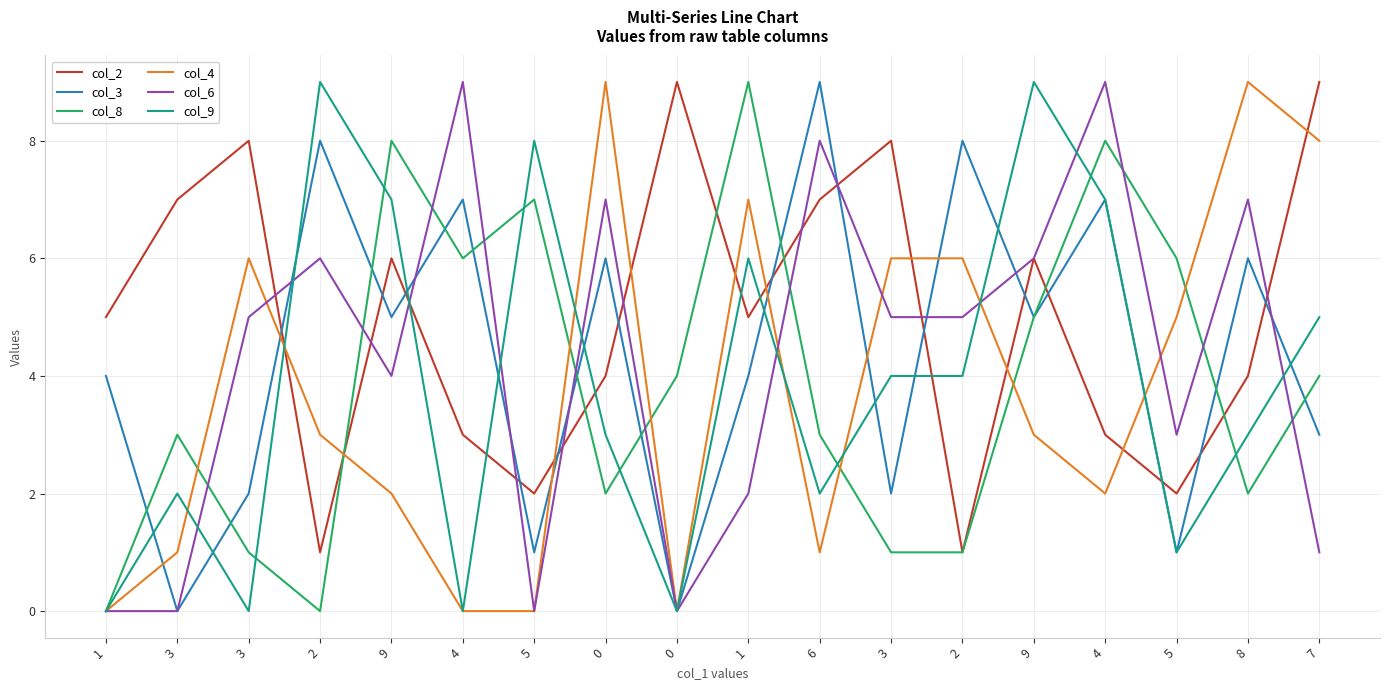

Count the number of categories in the chart.

18